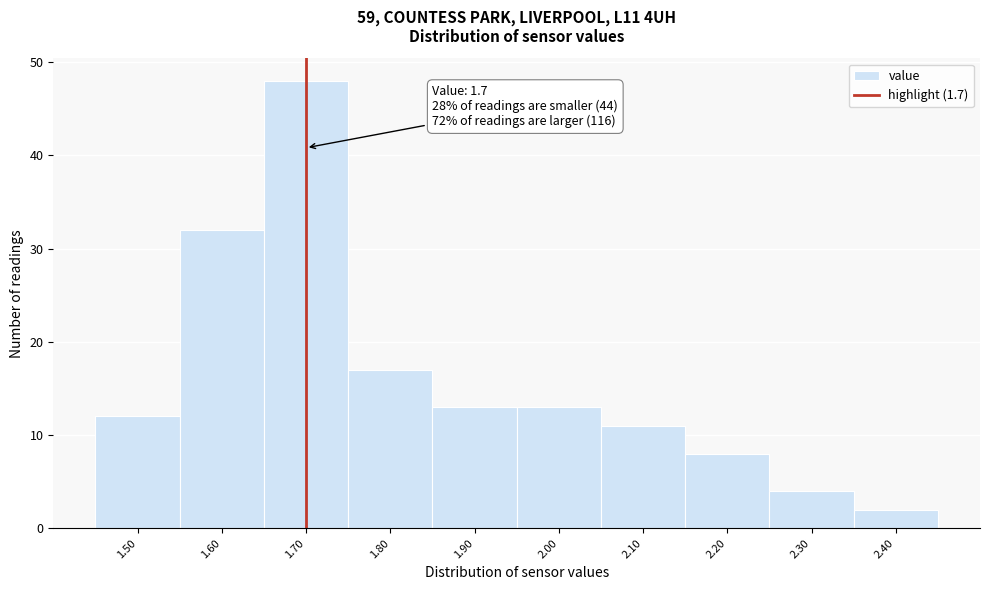

Over which range of the x-axis is the bar tallest?

1.65 to 1.75